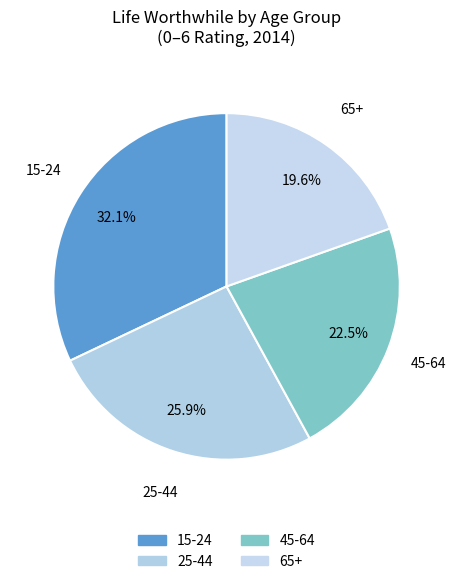

True or false: 45-64 accounts for 14% of the total.

False